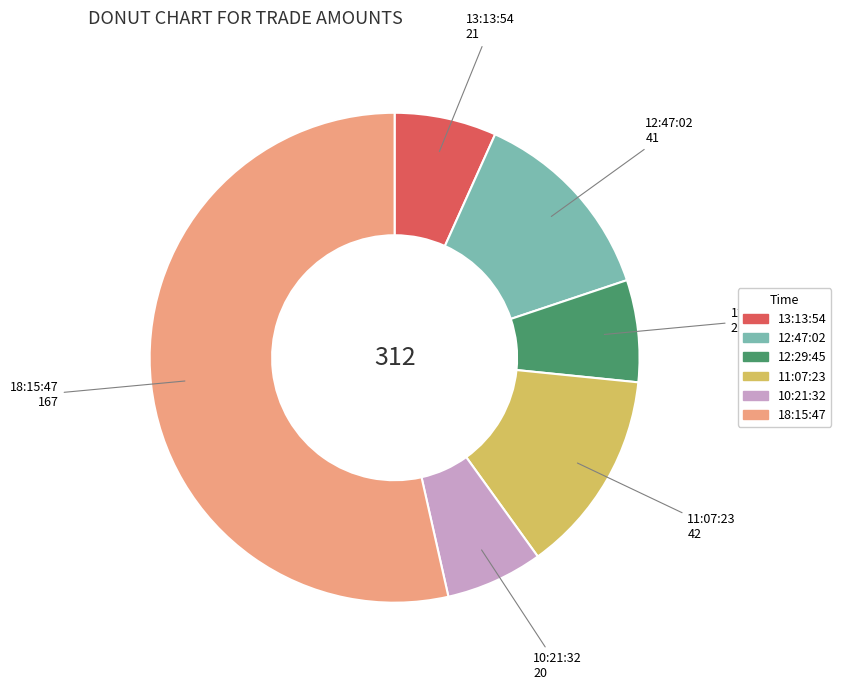

Is 18:15:47 the majority of the pie?

Yes